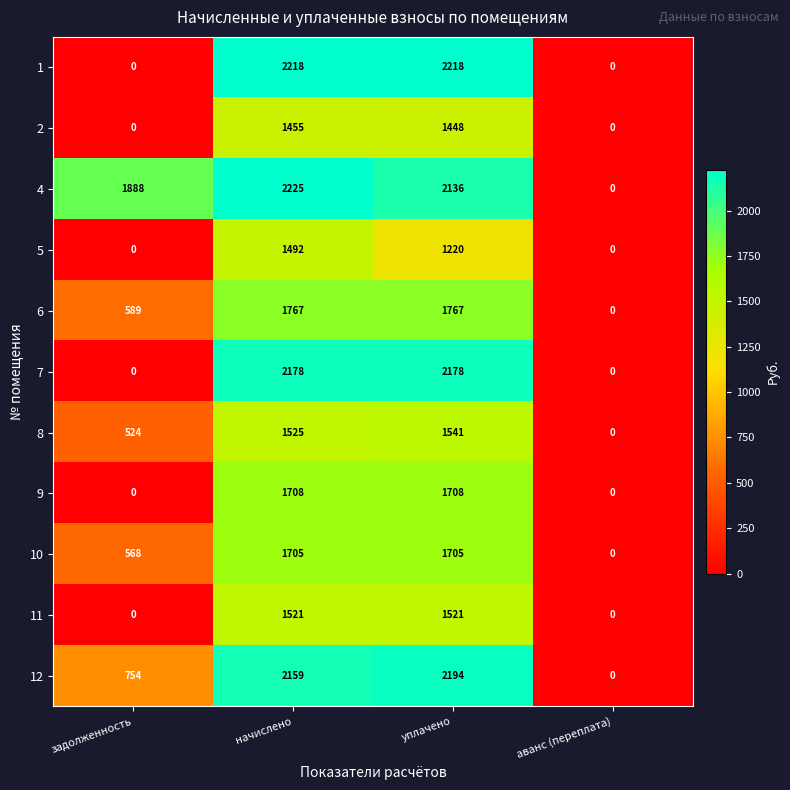

Count the number of categories in the chart.

4